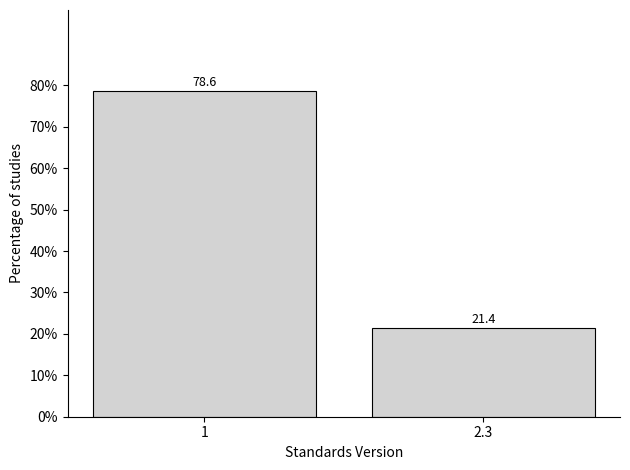

Reading left to right, transcribe all the data shown in this chart.

78.6	21.4